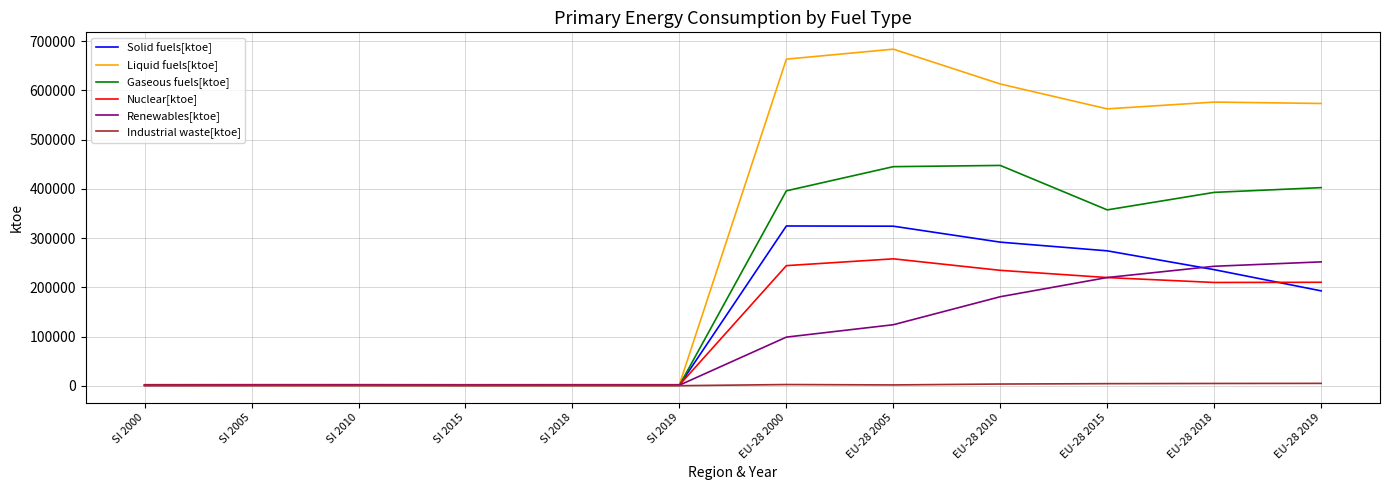

What is the greatest value displayed?

683864.2